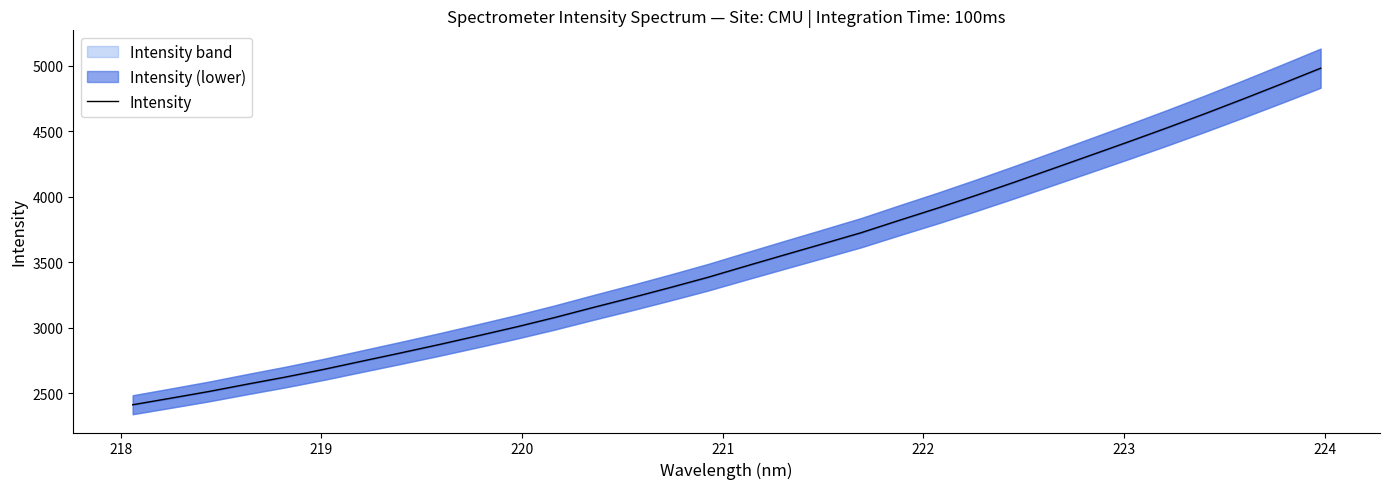

What is the smallest value displayed?

2412.3